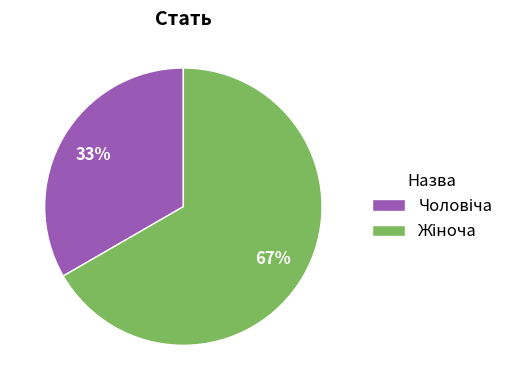

How many segments does this pie chart have?

2